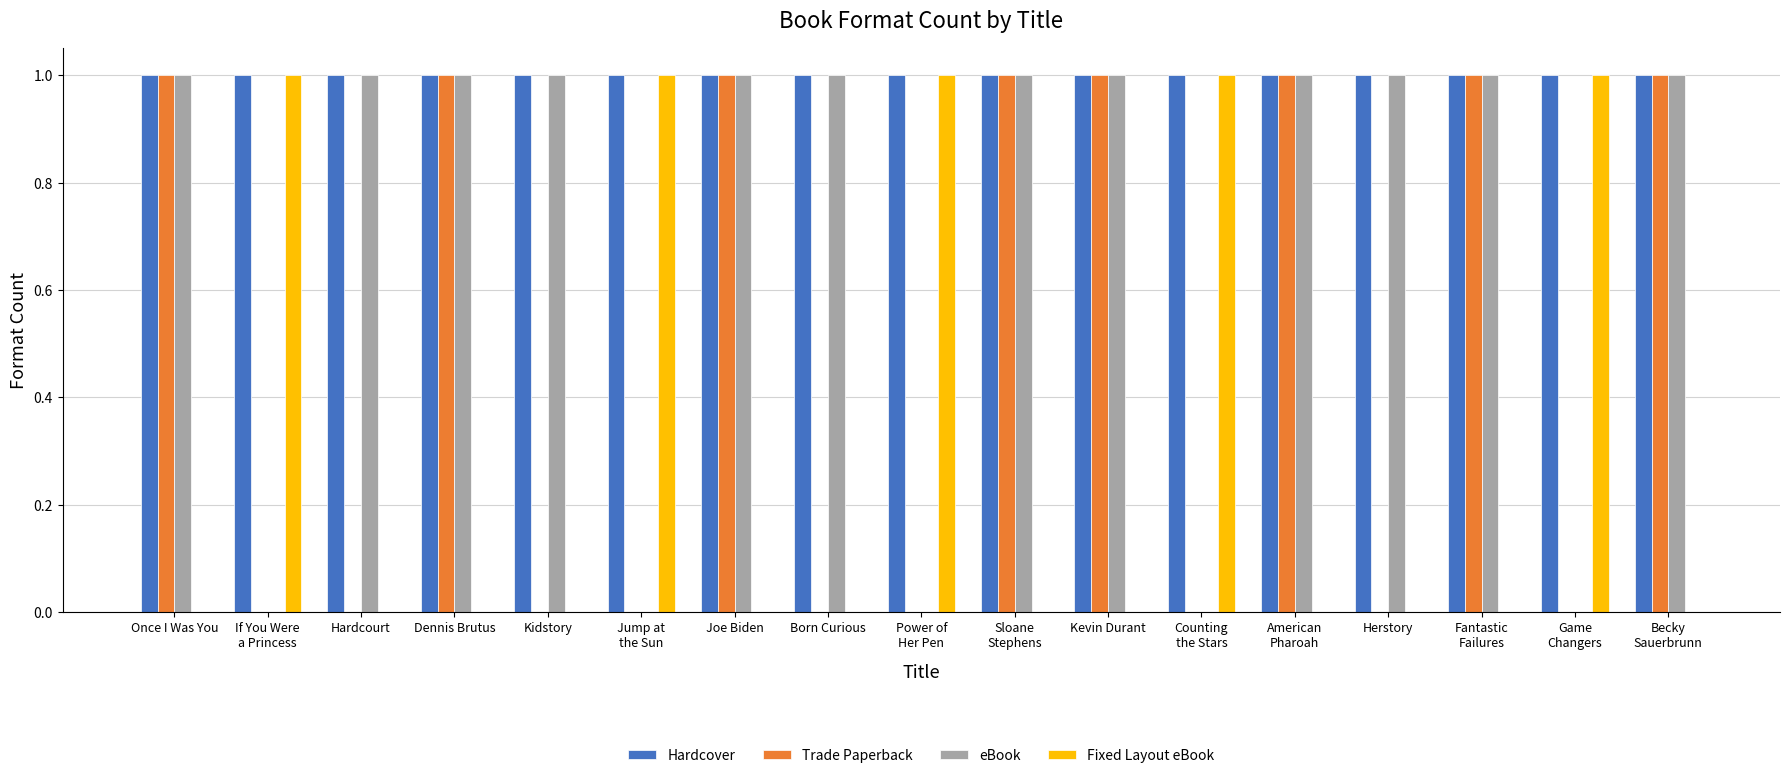

Is the value of eBook at Born Curious greater than the value of Fixed Layout eBook at Hardcourt?

Yes